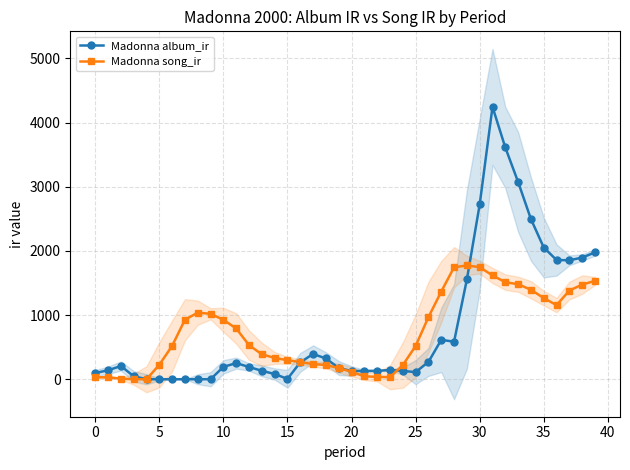

Which has a higher value, 19 or 20?

19